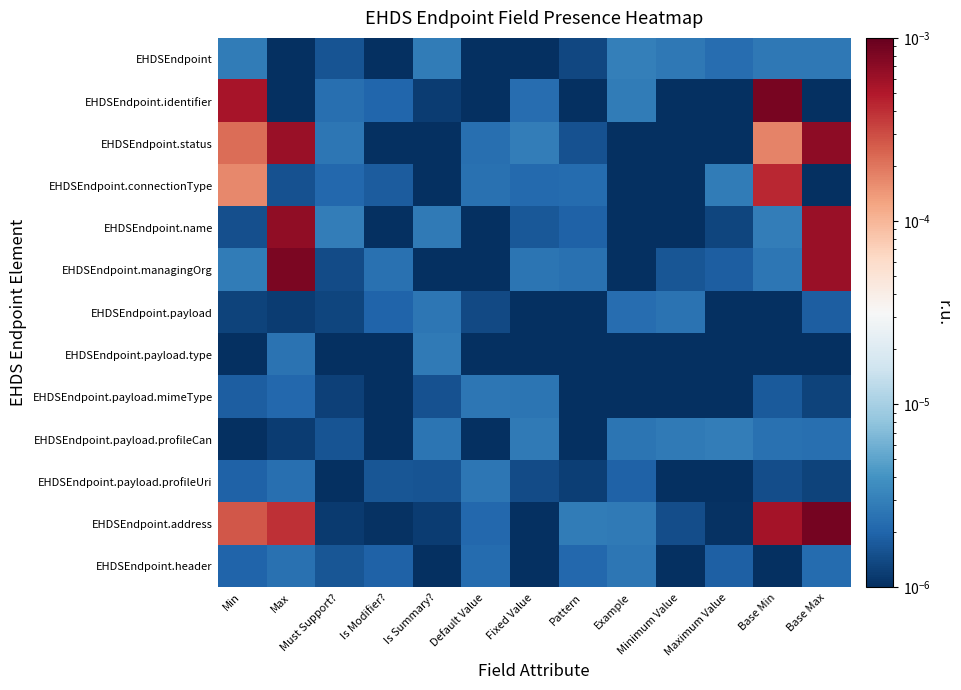

Between Is Summary? and Default Value, which is larger?

Is Summary?